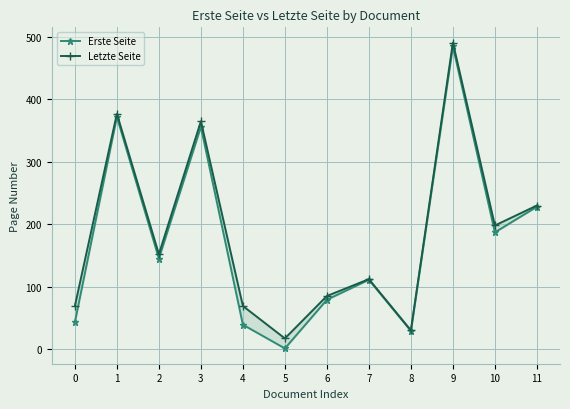

What is the difference between the maximum and second lowest values in the Letzte Seite series?

461